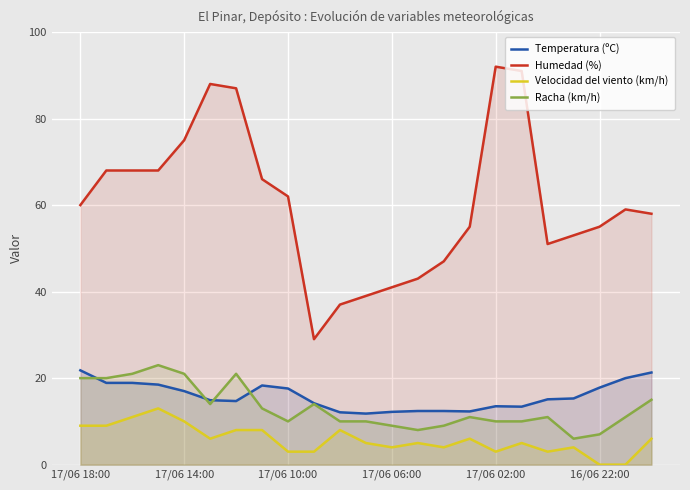

What is the difference between the highest and lowest values at 21?

59.0